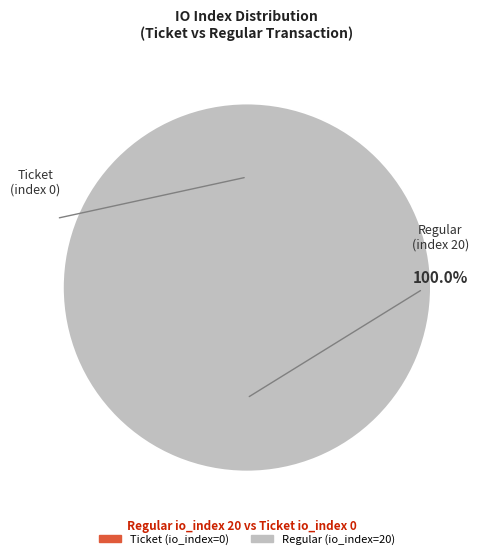

To the nearest percent, what is the difference between the Regular (index 20) and Ticket (index 0) slice percentages?

100%